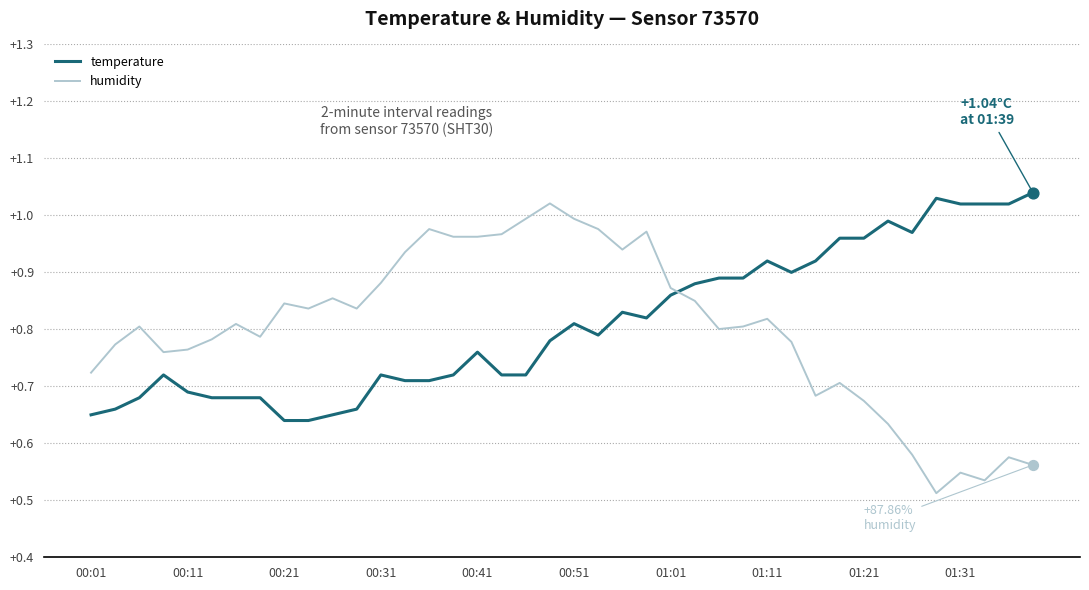

Which series contains the lowest Y value?

temperature